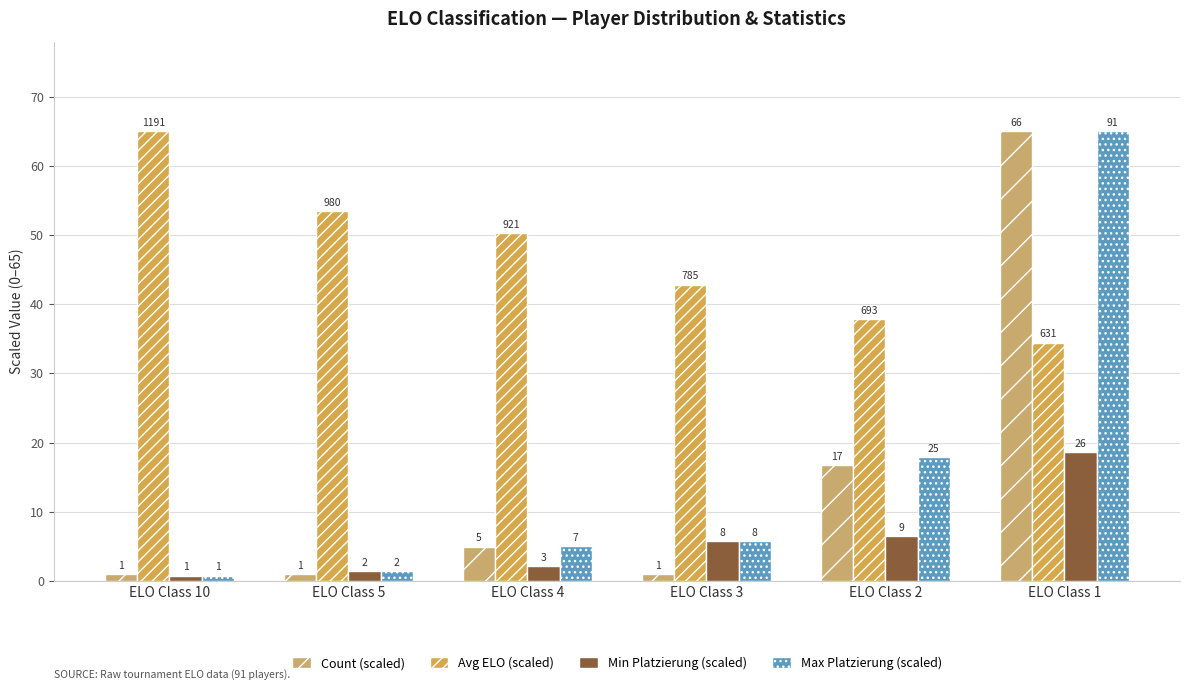

Does the chart contain stacked bars?

No